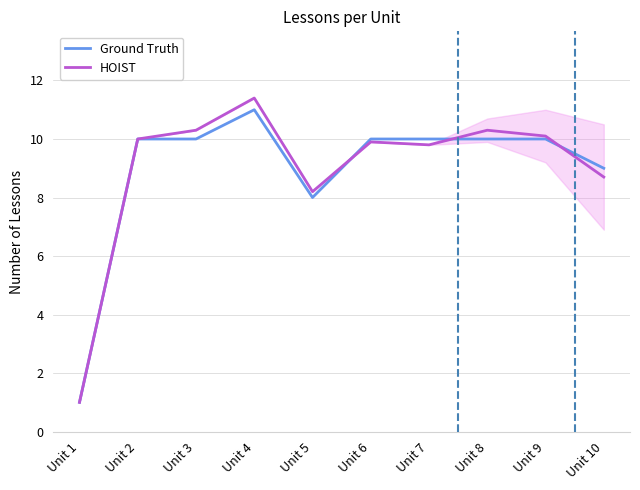

Between Unit 3 and Unit 10, which is larger?

Unit 3